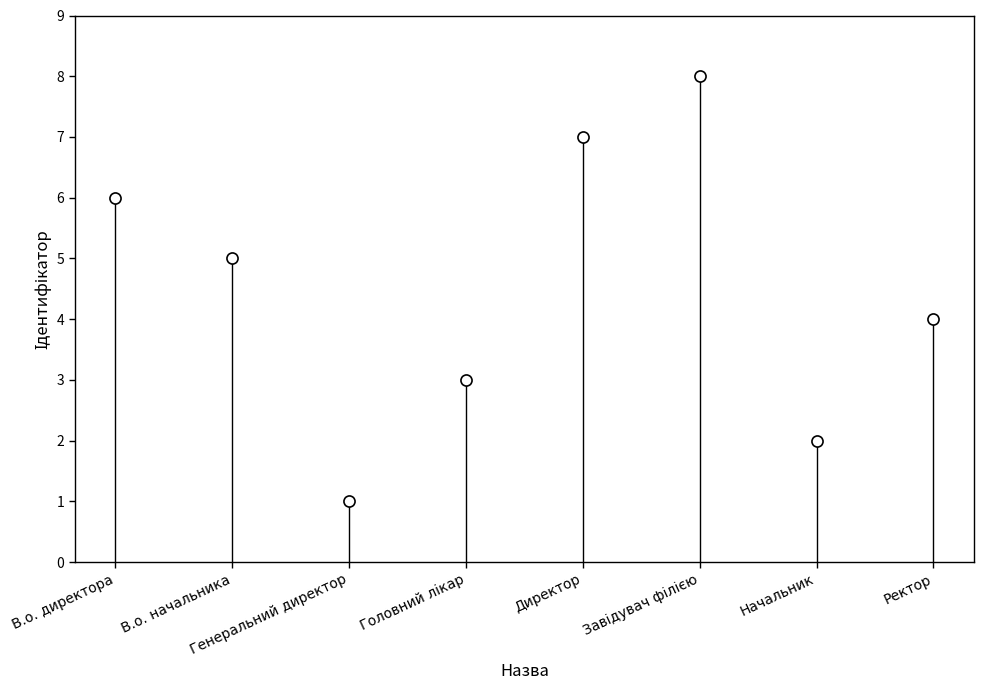

Rank the categories by value from lowest to highest.

Генеральний директор, Начальник, Головний лікар, Ректор, В.о. начальника, В.о. директора, Директор, Завідувач філією